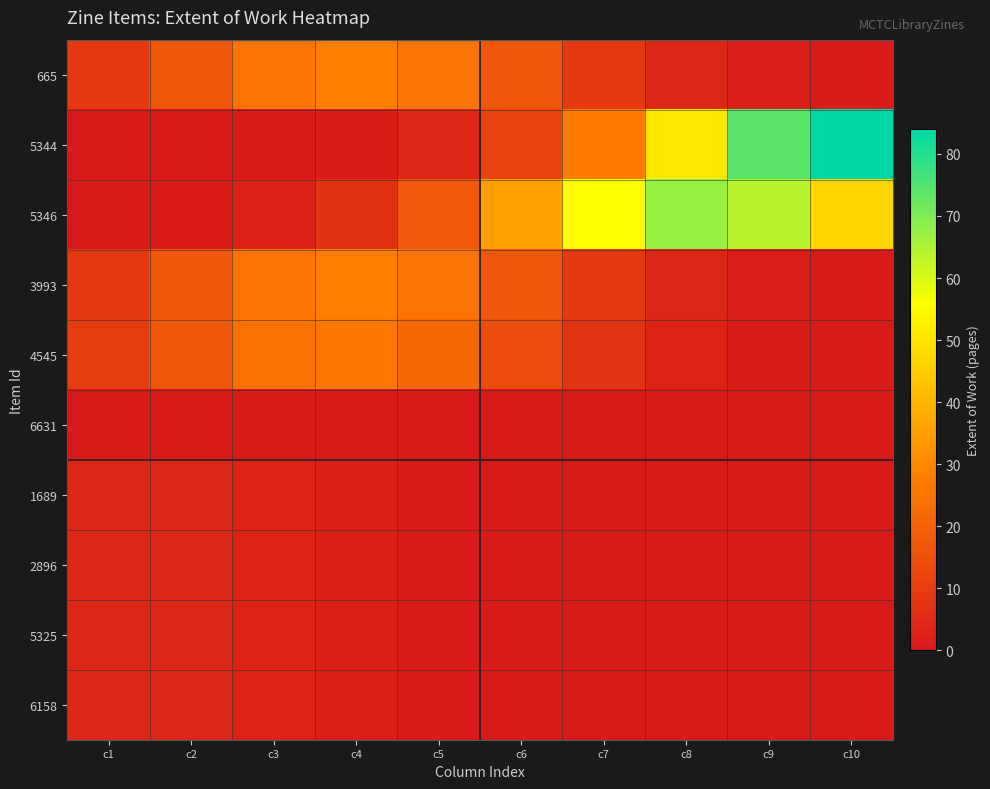

List the series in order of their peak value, highest first.

5344, 5346, 665, 3993, 4545, 1689, 2896, 5325, 6158, 6631